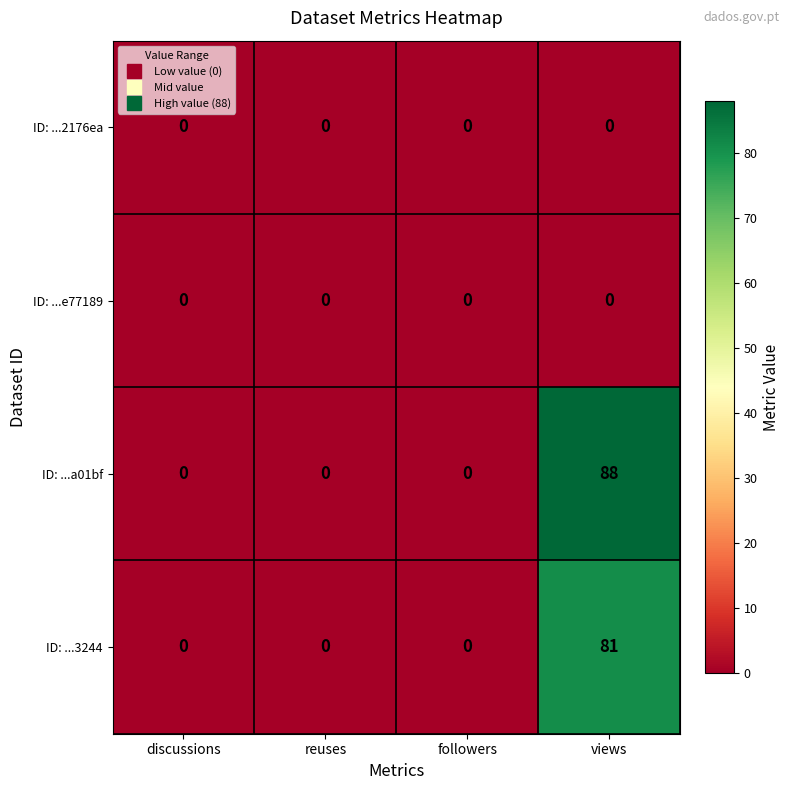

How many ID: ...a01bf values are between 0 and 88?

4